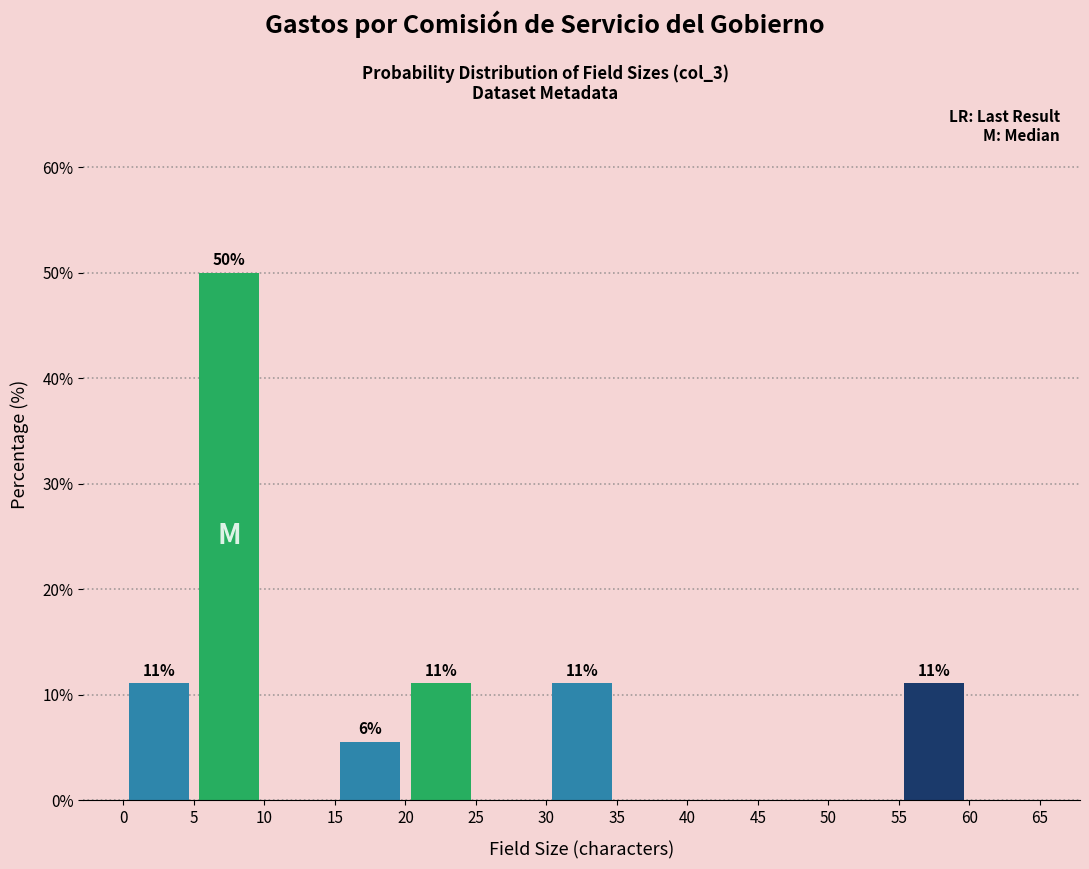

Which range on the x-axis has the tallest bar?

5 to 10